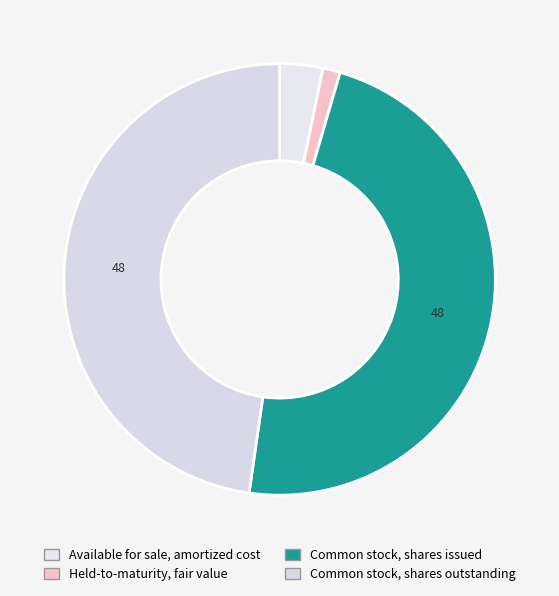

Count the number of slices in the pie.

4